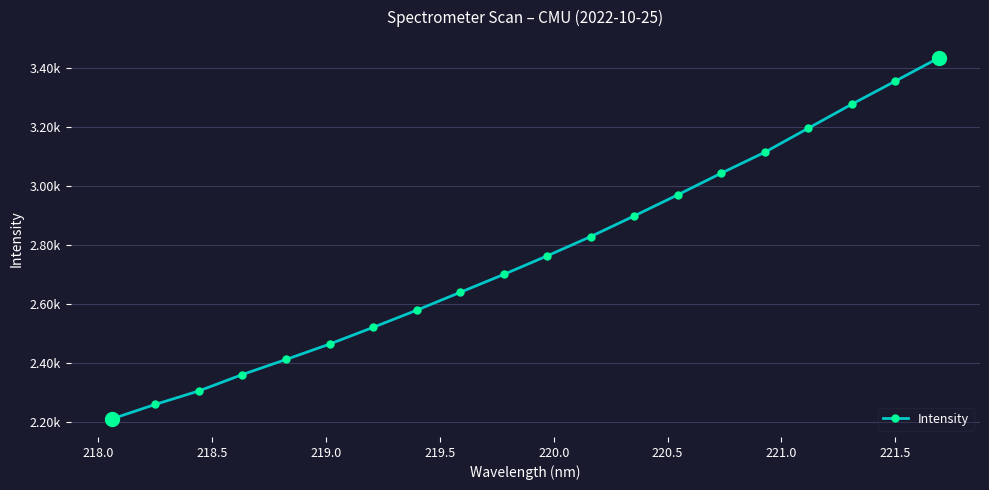

Is this an area chart (filled region under the line)?

No